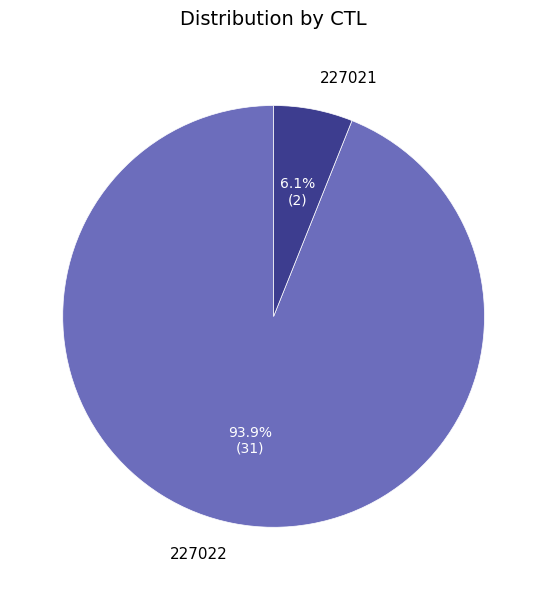

Is it true that 227021 is 19% of the pie?

False